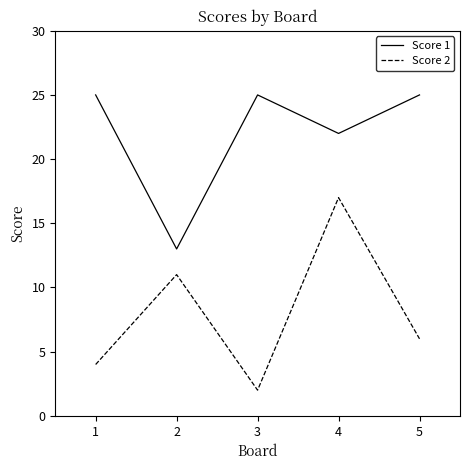

What is the total value across all series at 3?

27